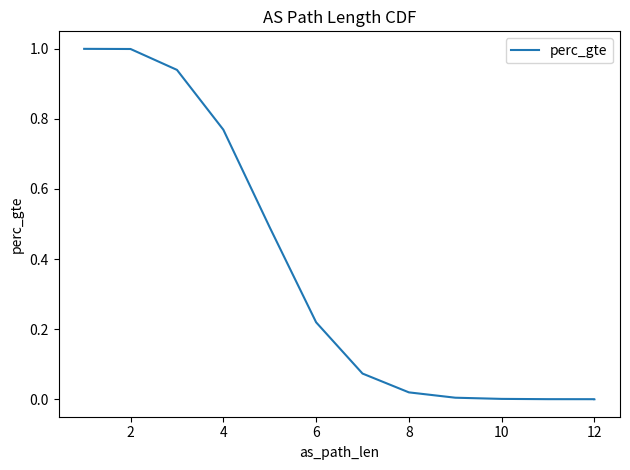

True or false: the data has more than 2 interior local peaks.

False